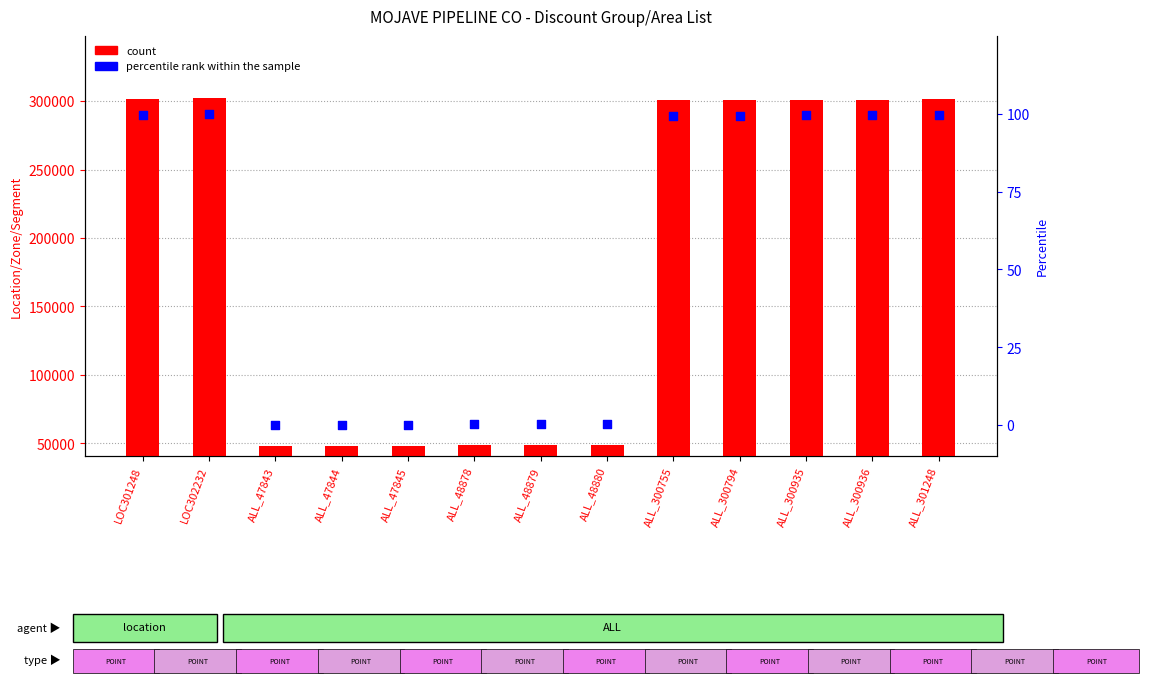

At how many categories does at least one series exceed 86074?

7